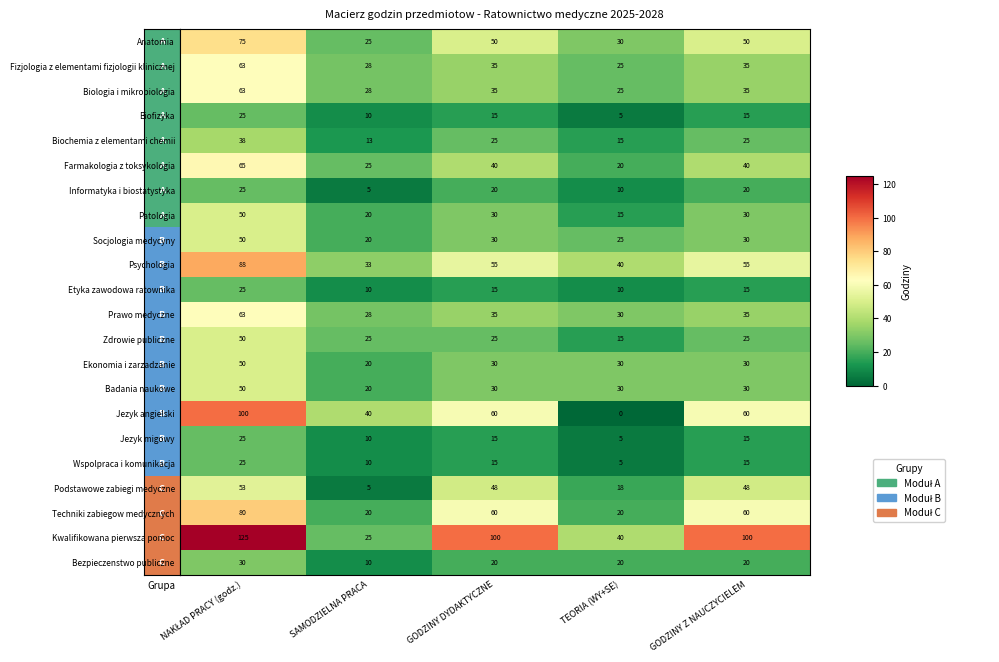

Which category has the lowest value across all series?

TEORIA (WY+SE)